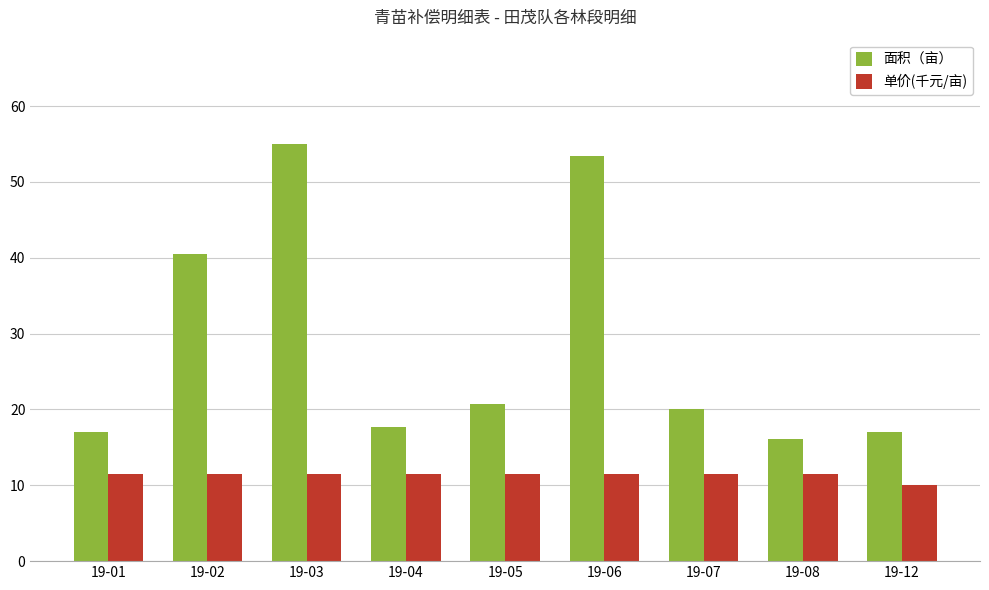

True or false: 单价(千元/亩) has a value of 20.5 at 19-06.

False